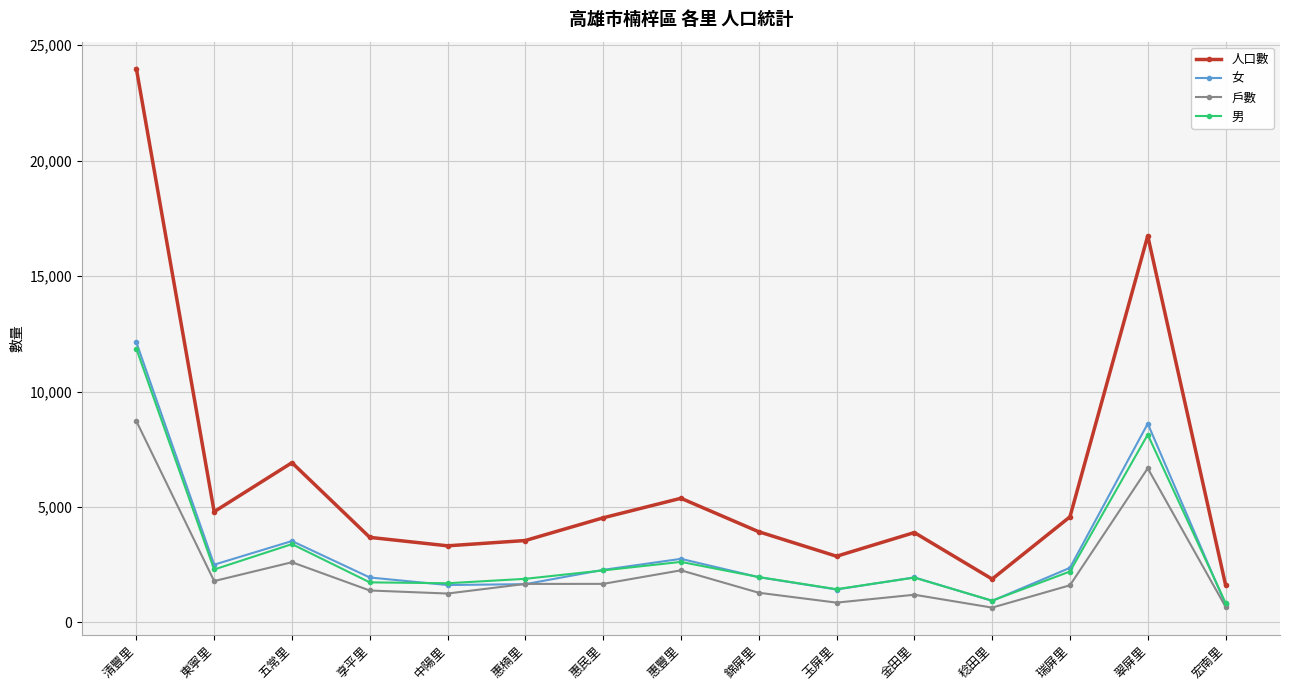

What are all the series names shown in the legend?

人口數, 女, 戶數, 男